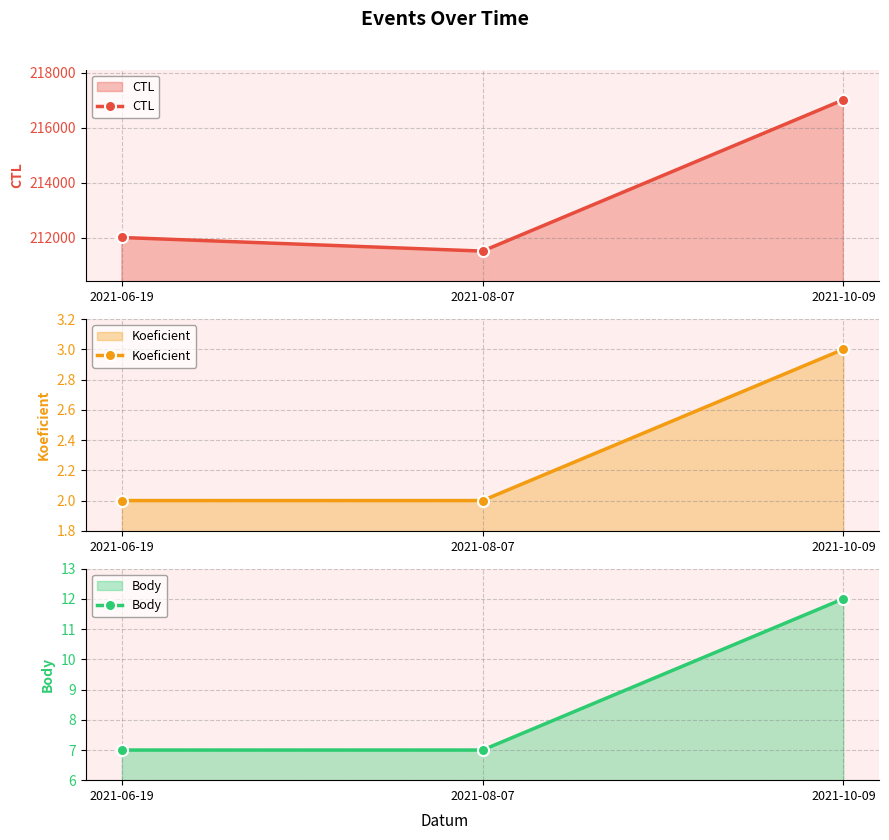

At 2021-06-19, list the series in order from smallest to largest.

Koeficient, Body, CTL